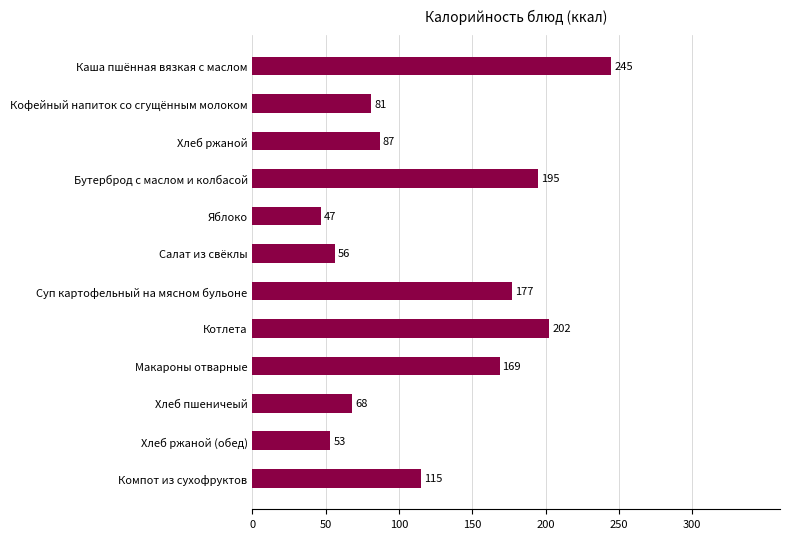

What is the average value?

124.6